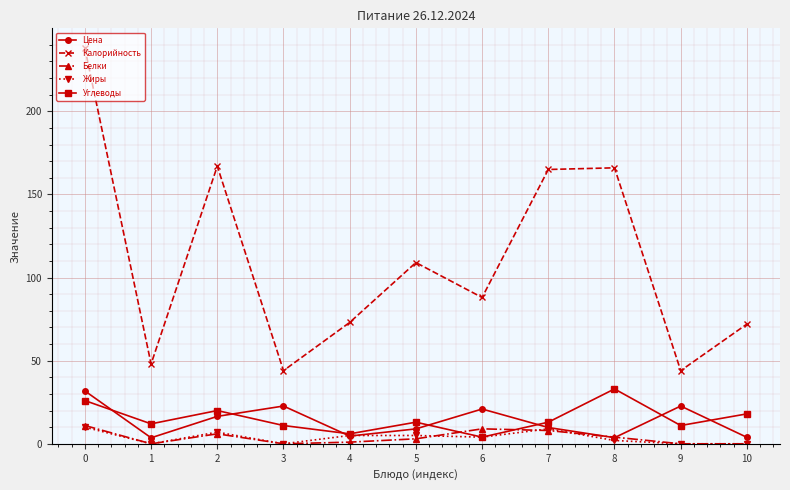

True or false: Калорийность and Белки cross at least once.

False